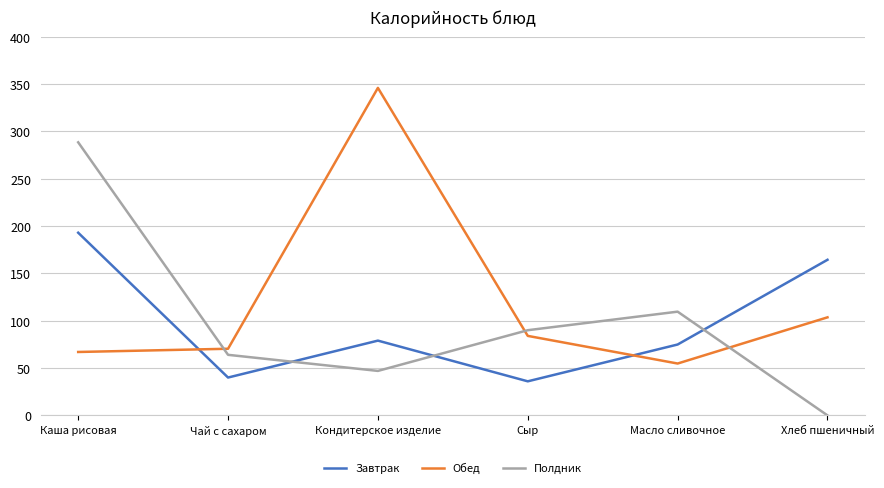

What is the difference between the second highest and minimum values in the Обед series?

48.8